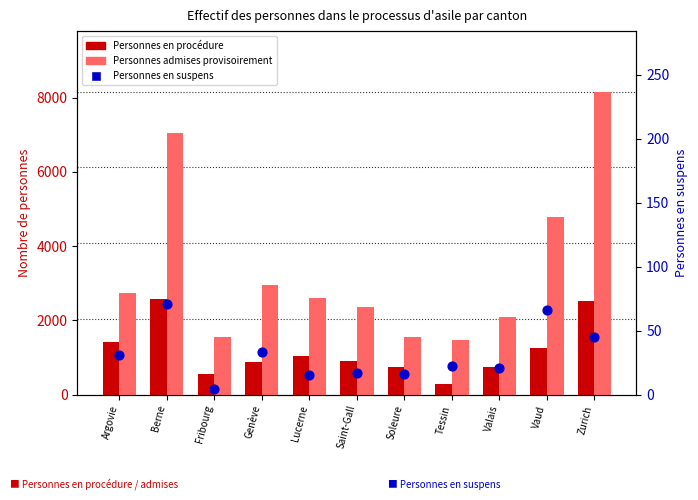

At which category is the sum across all series the highest?

Zurich